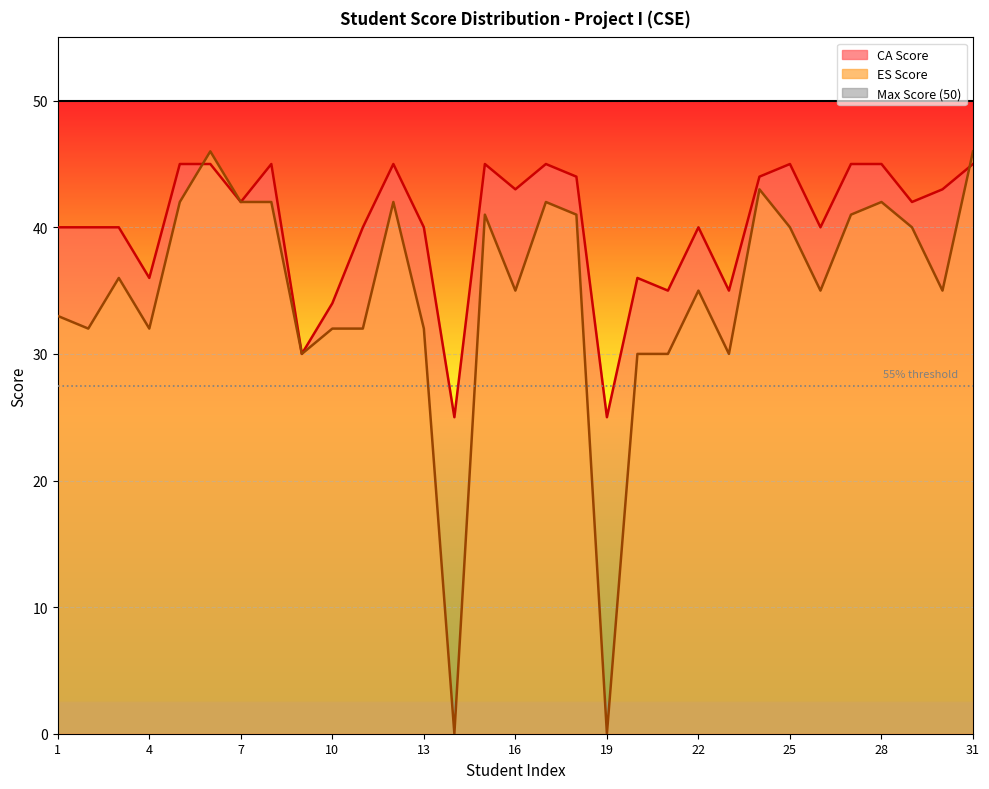

What is the value of the ES Score point at the 12th from the left?

42